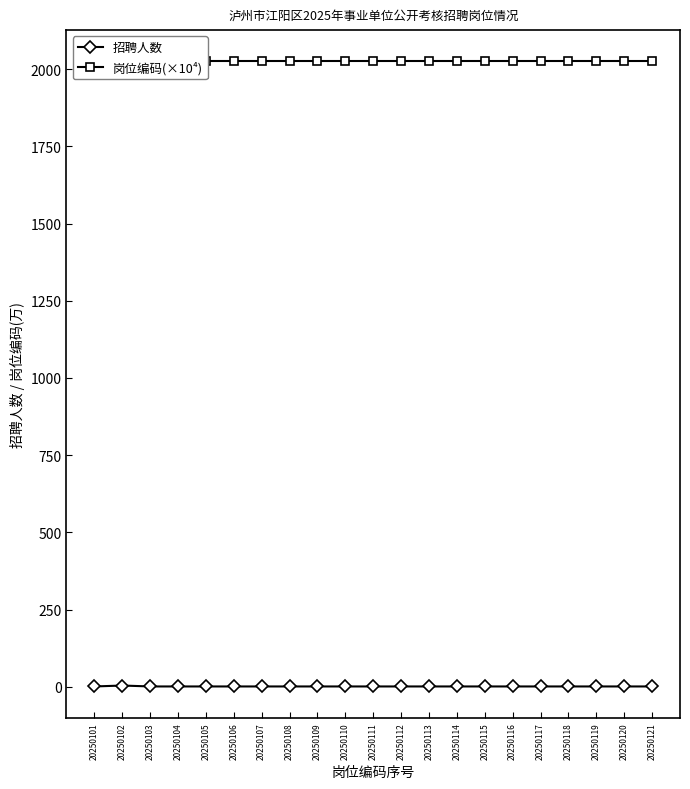

Between 20250117 and 20250114, which is larger?

20250117